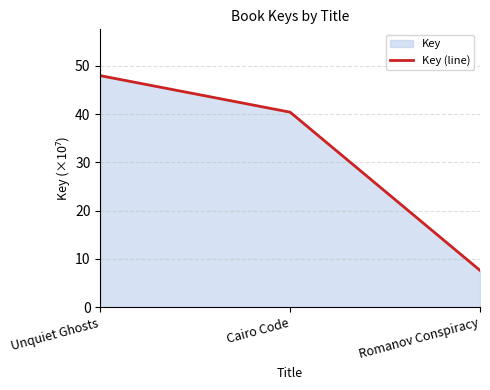

Does the chart have visible grid lines?

Yes